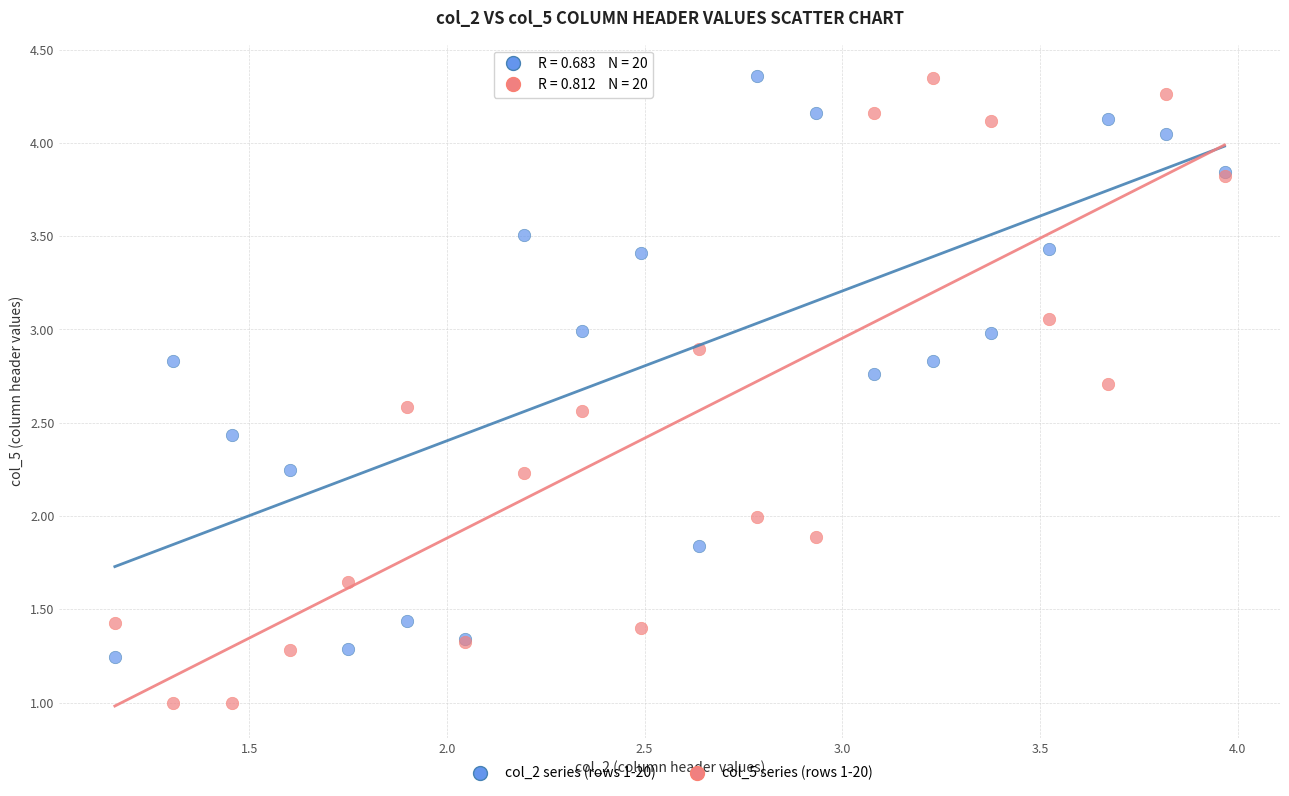

Which series reaches the minimum Y coordinate?

col_5 series (rows 1-20)